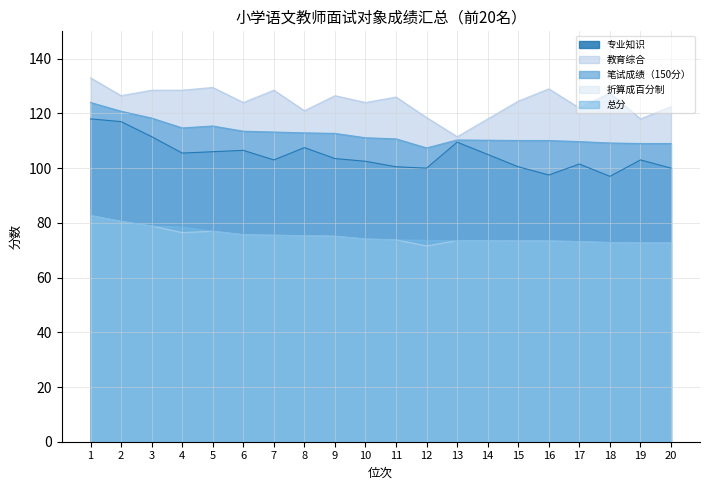

What is the difference between the highest and lowest values at 6?

48.3